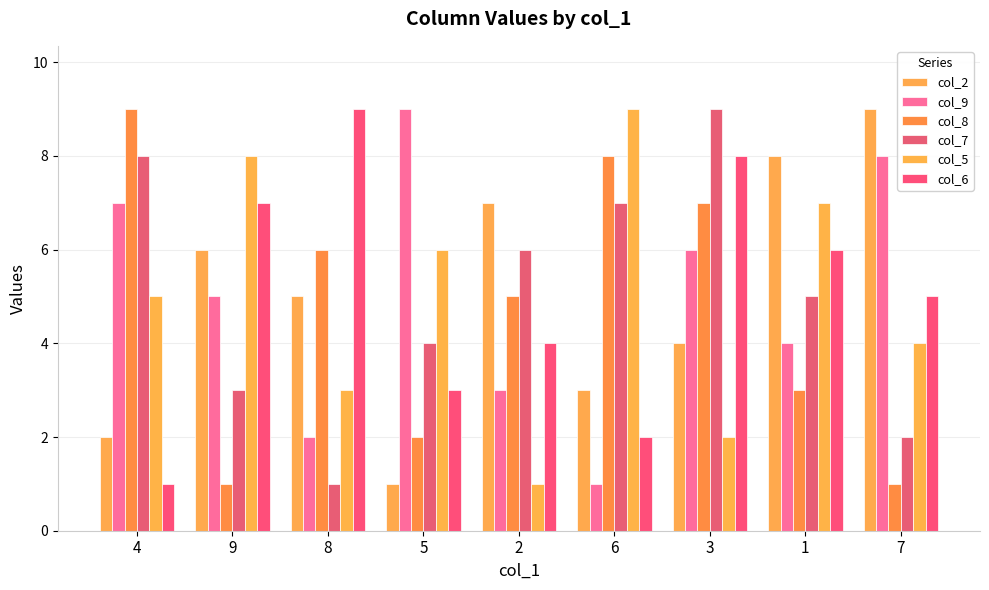

What are all the series names shown in the legend?

col_2, col_9, col_8, col_7, col_5, col_6